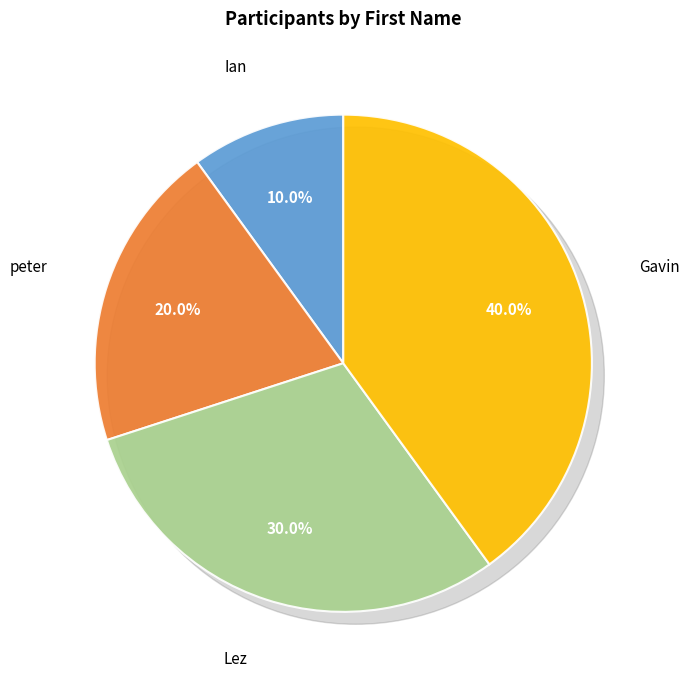

True or false: Lez accounts for 41% of the total.

False